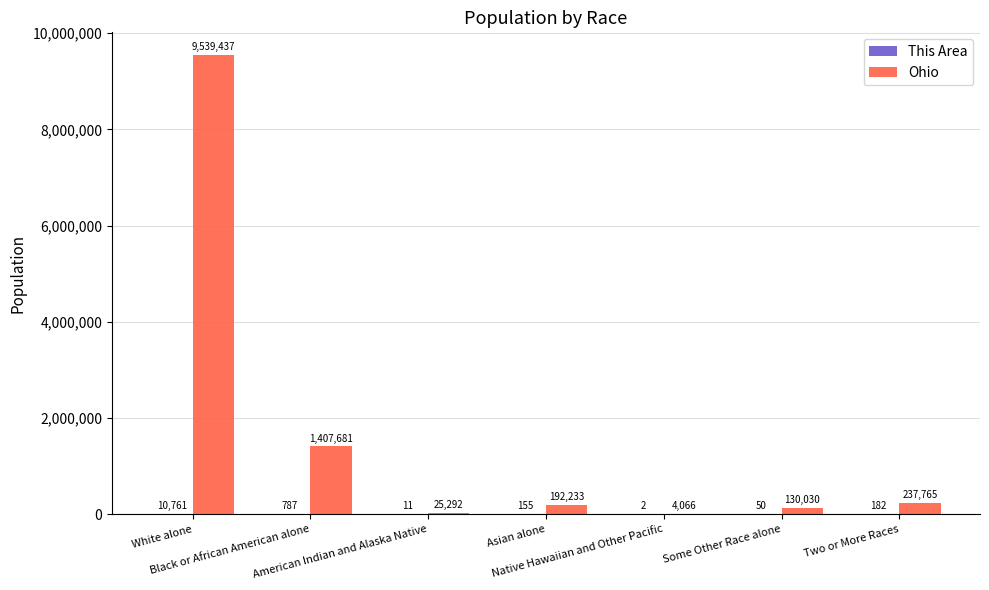

Which series has the largest total across all categories?

Ohio